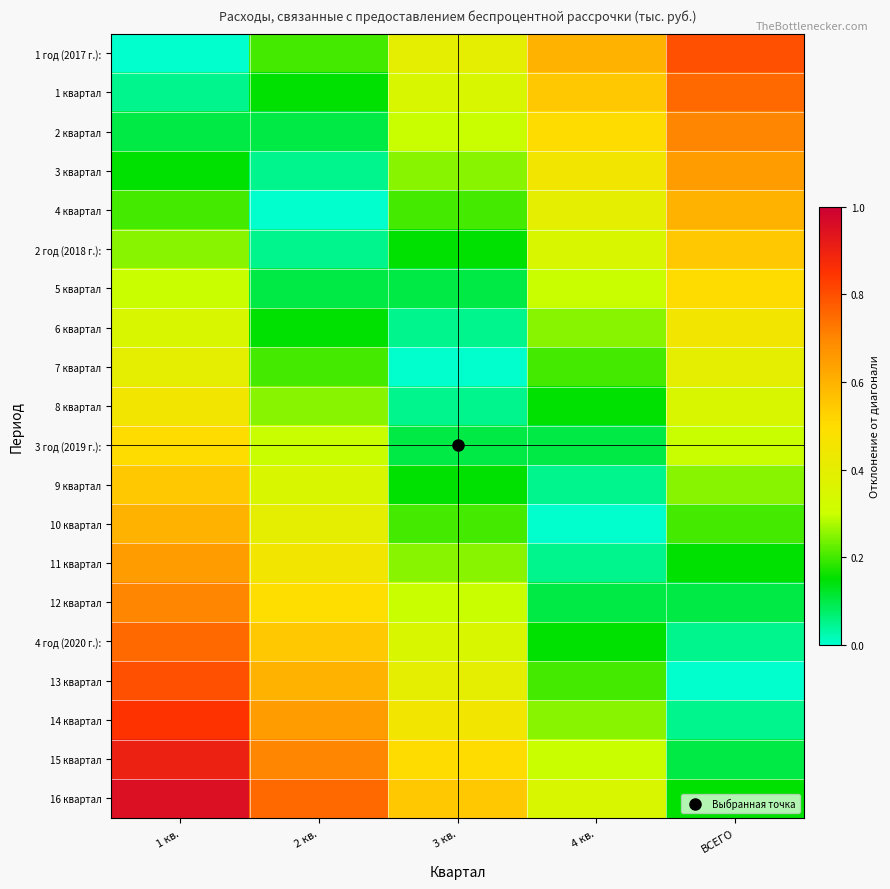

Between 1 кв. and 2 кв., which is larger?

2 кв.